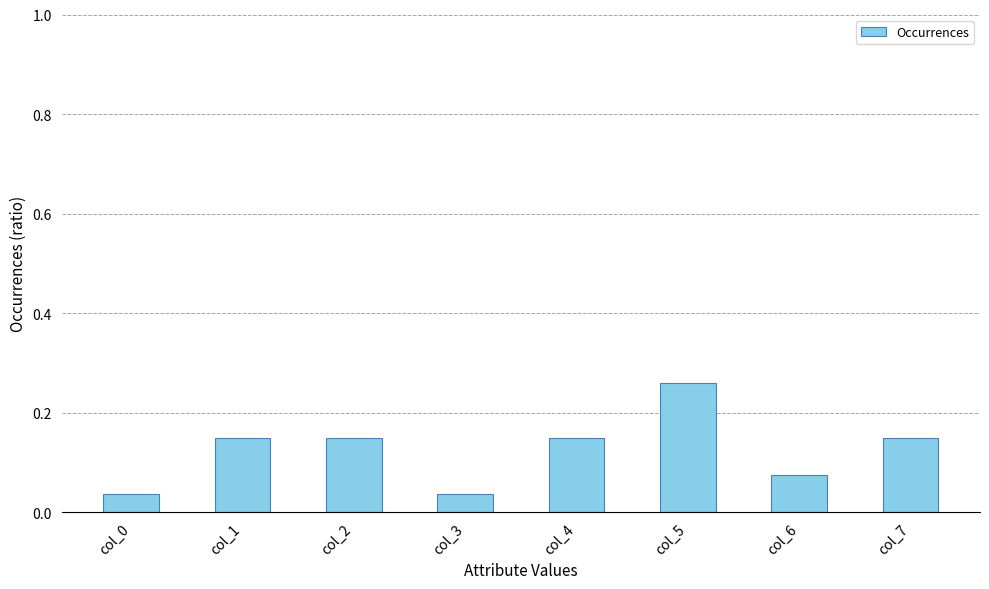

How many values are between 0 and 1?

8